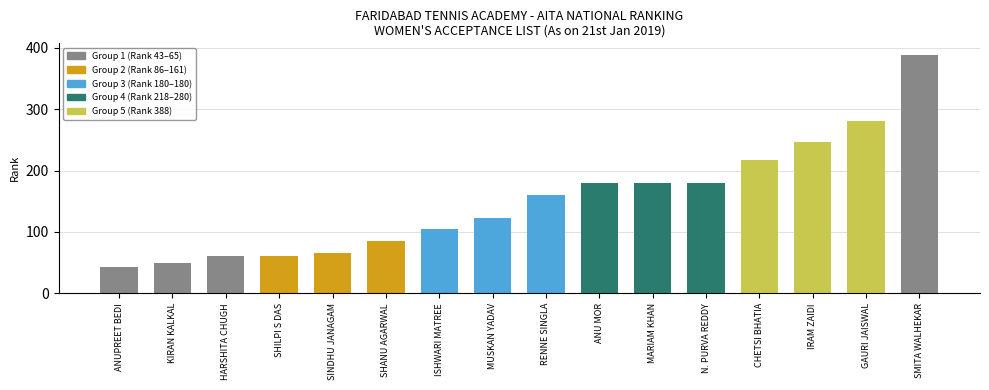

How many bars are there in total?

16